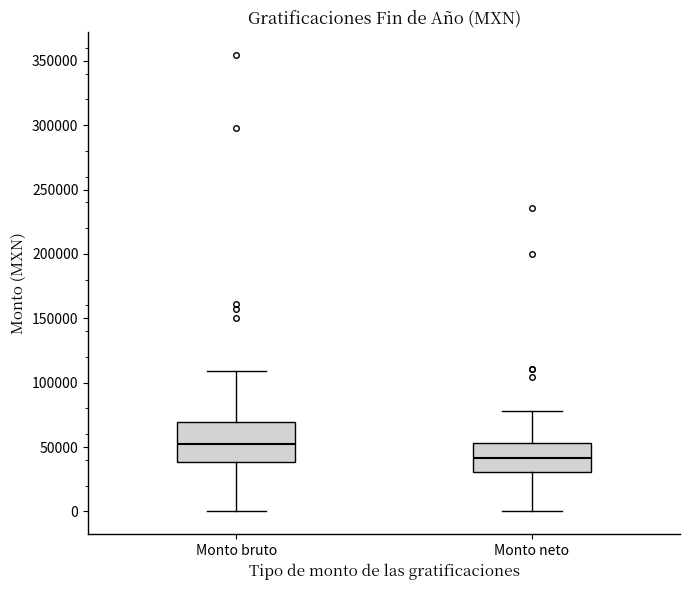

Reading left to right, read every box against the y-axis: the position of its median line, the range the box covers, and the ends of its whiskers. The values are not printed on the chart, so give them approximately, as read against the axis.

Monto bruto: median 55000, box 40000 to 70000, whiskers 0 to 110000
Monto neto: median 40000, box 30000 to 55000, whiskers 0 to 80000